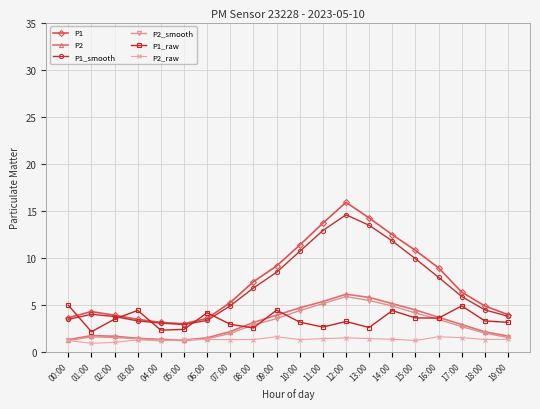

Which category has the highest value in the P1 series?

12:00